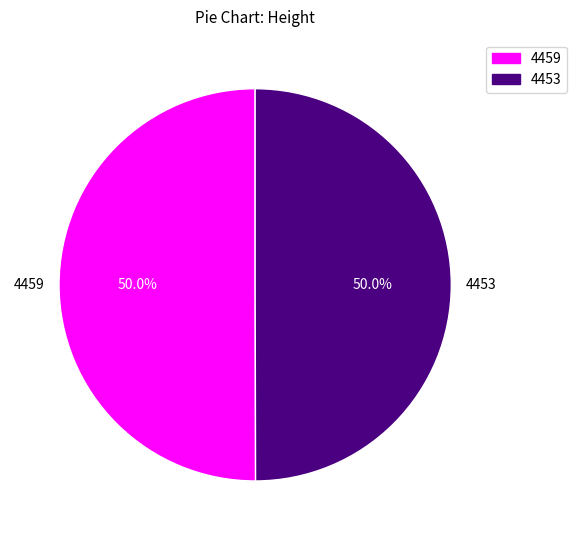

What is the ratio of the value at 4453 to the value at 4459?

1.0